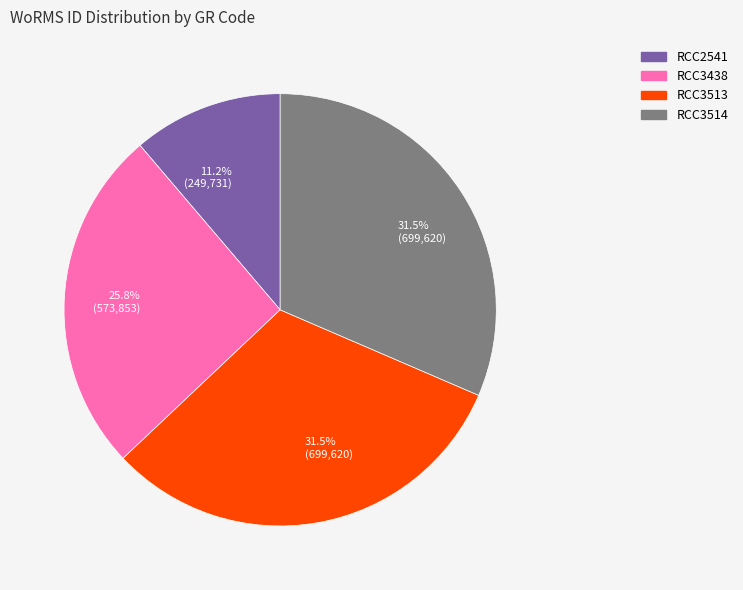

Is there any slice that represents more than half of the pie?

No